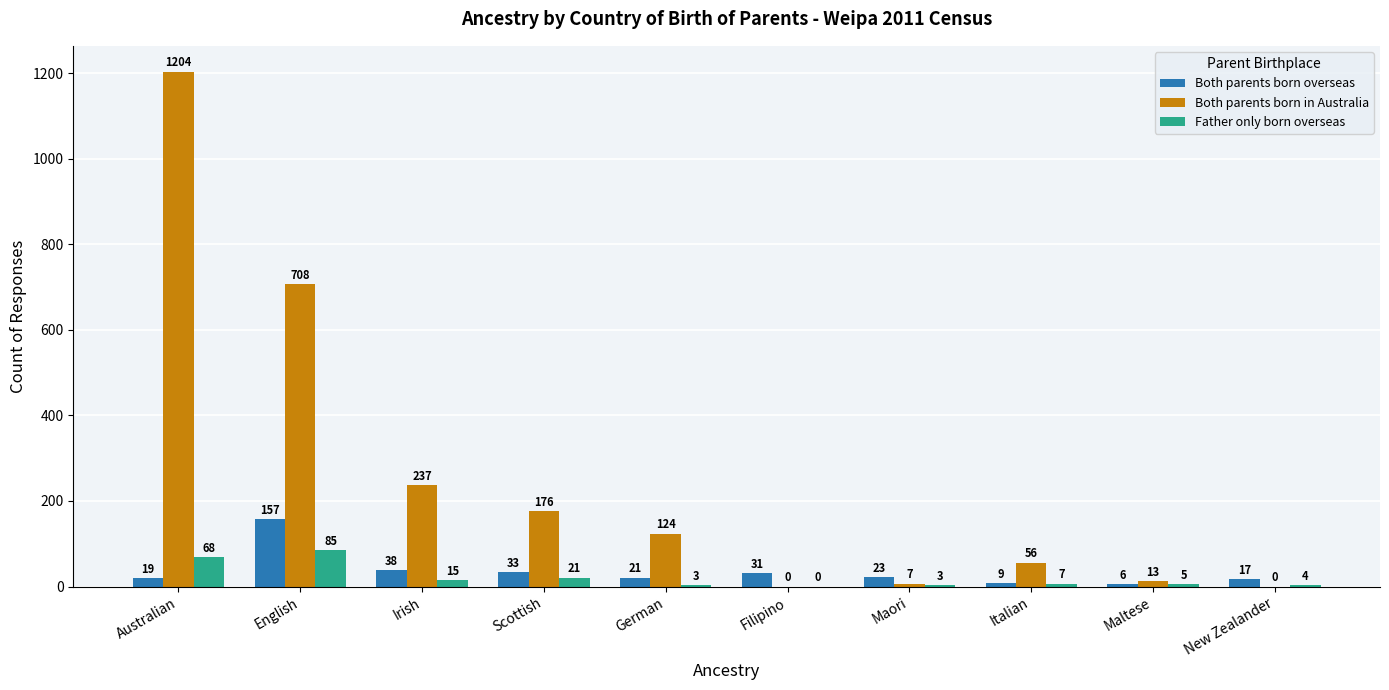

What is the sum of all Both parents born overseas values?

354